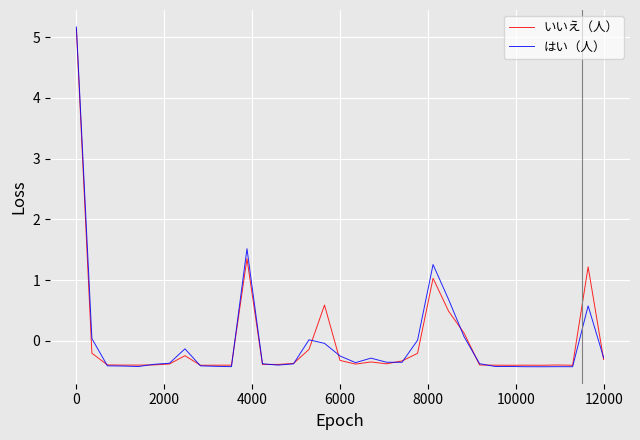

How many positive values does the いいえ（人） series have?

7